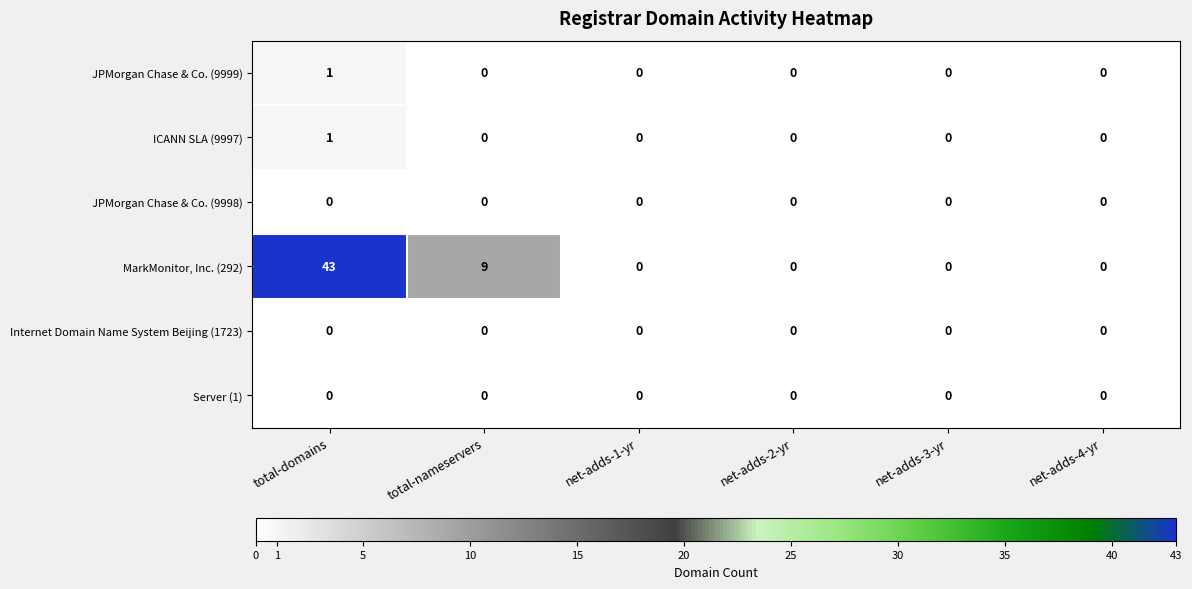

The value of JPMorgan Chase & Co. (9999) at net-adds-4-yr is 1. True or false?

False